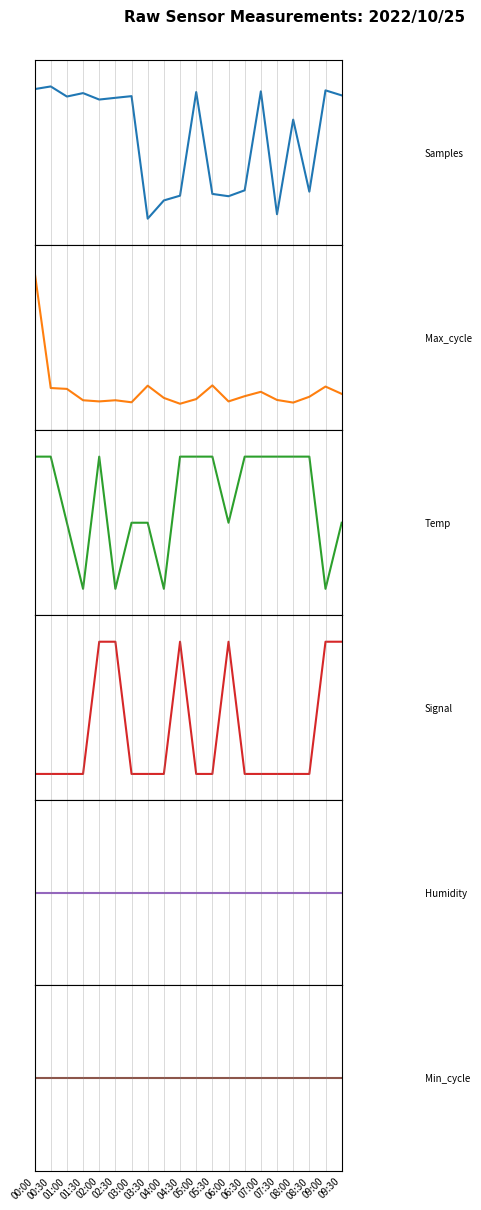

What are all the series names shown in the legend?

Samples, Max_cycle, Temp, Signal, Humidity, Min_cycle